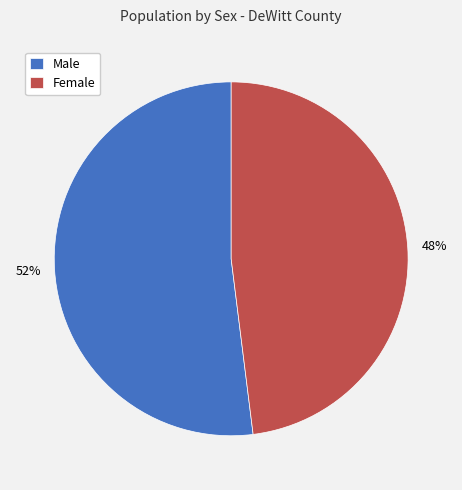

Rank the categories by value from highest to lowest.

Male, Female